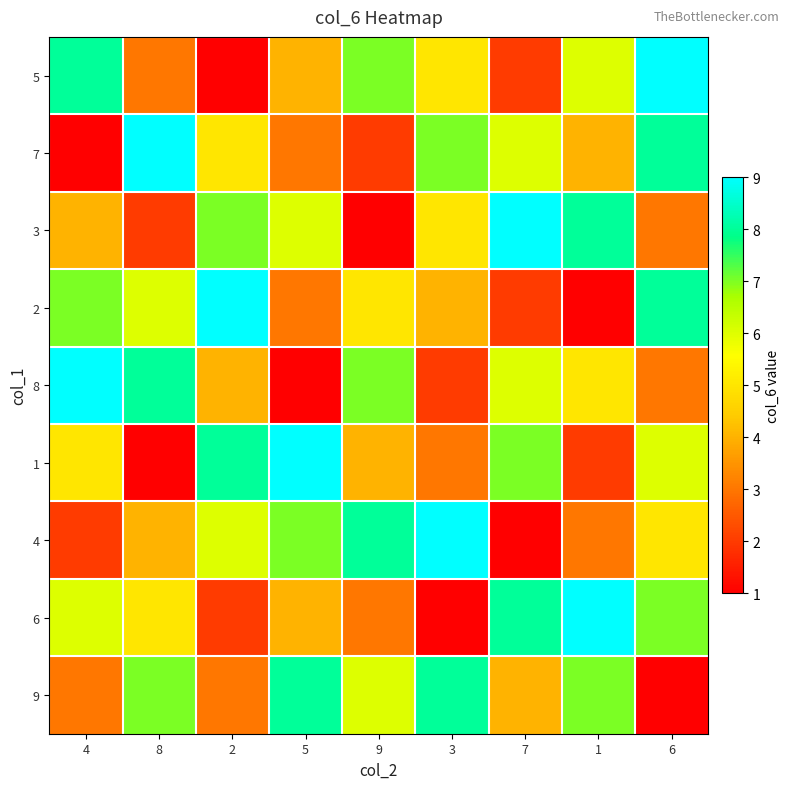

At which category does the chart reach its peak across all series?

6